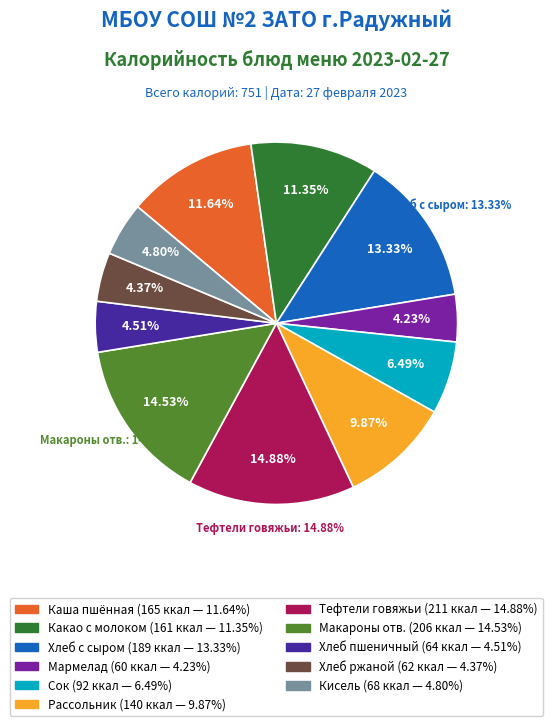

What percentage do хлеб ржаной and хлеб пшеничный together represent?

8.9%